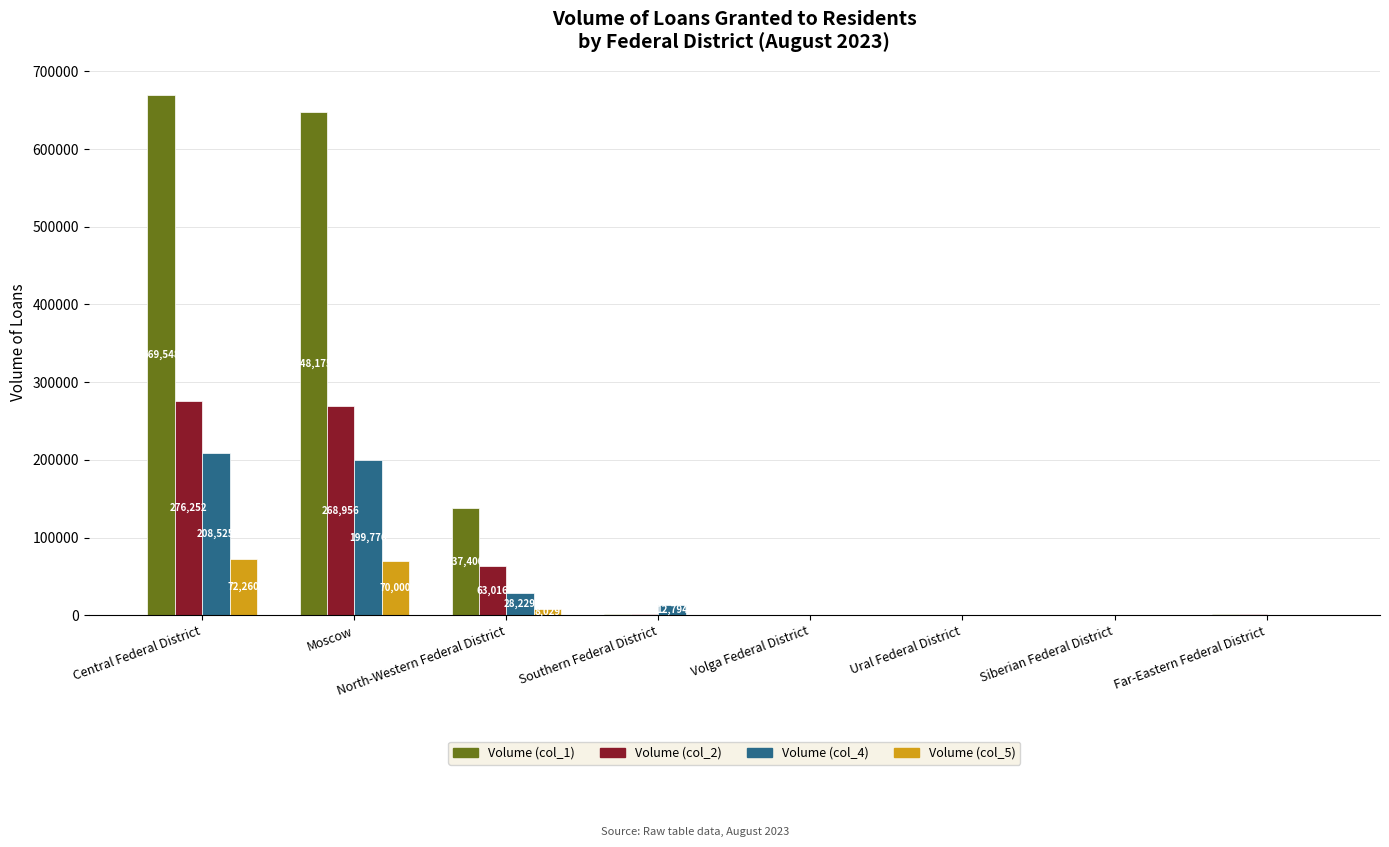

True or false: Volume (col_2) has a value of 7 at Siberian Federal District.

True